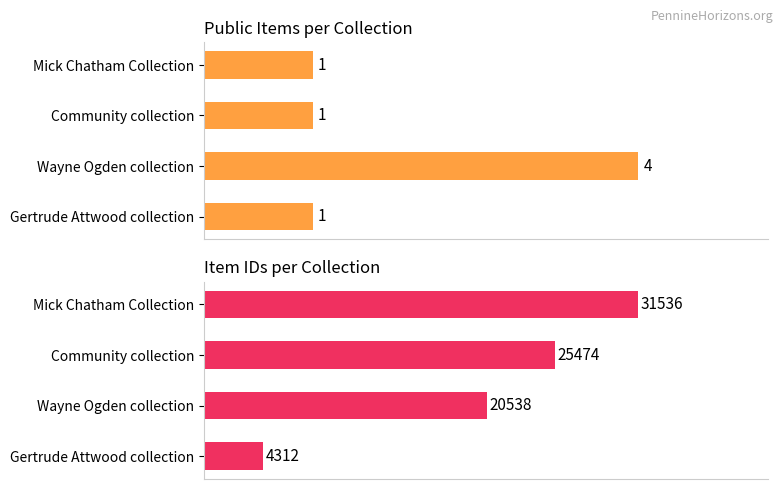

What is the total value across all series at Community collection?

25475